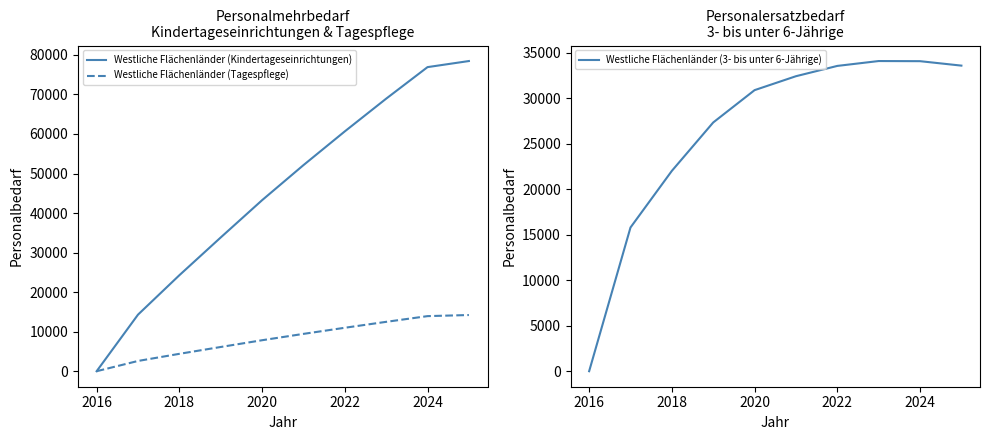

Is this an area chart (filled region under the line)?

No